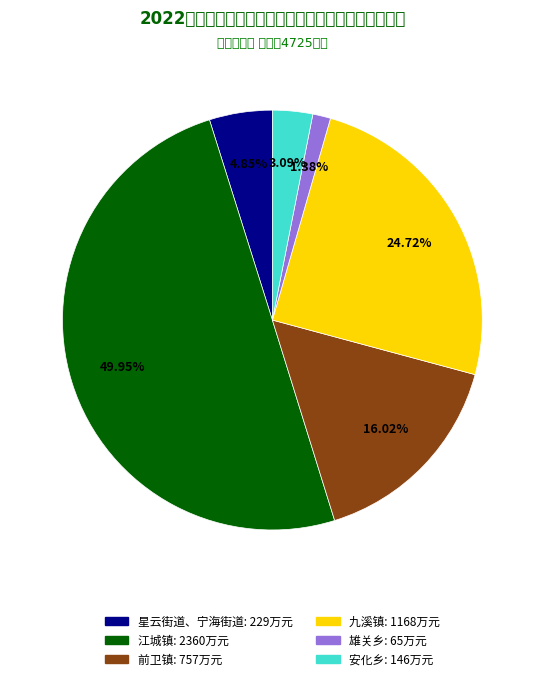

Rank the categories by value from highest to lowest.

江城镇, 九溪镇, 前卫镇, 星云街道、宁海街道, 安化乡, 雄关乡